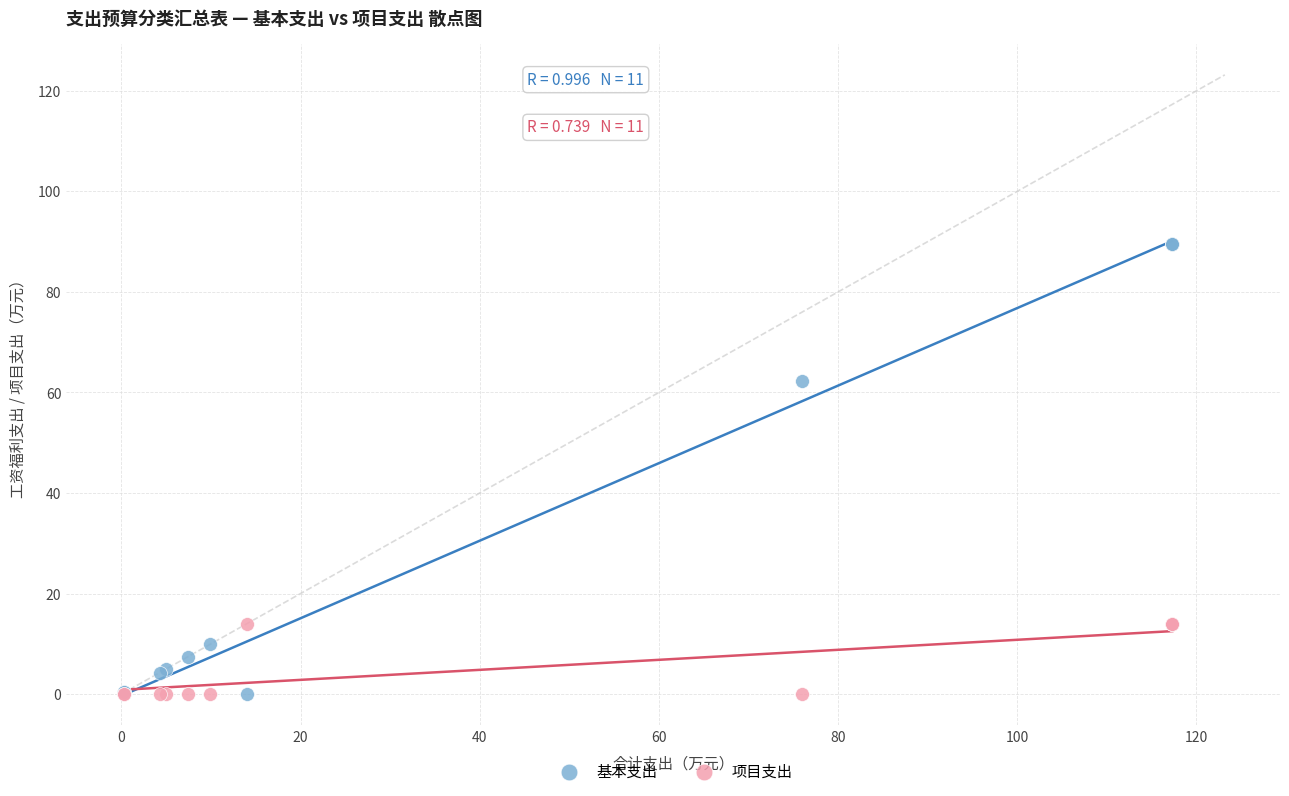

Which series has the widest spread of Y values?

基本支出